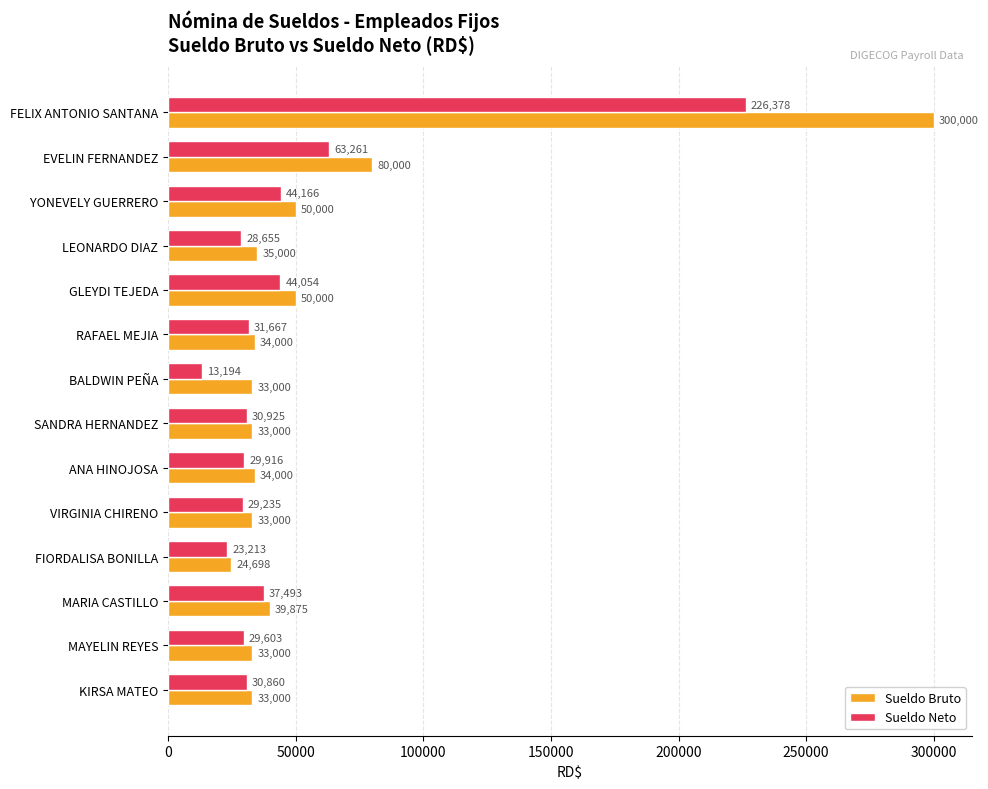

What is the smallest value displayed?

13193.6